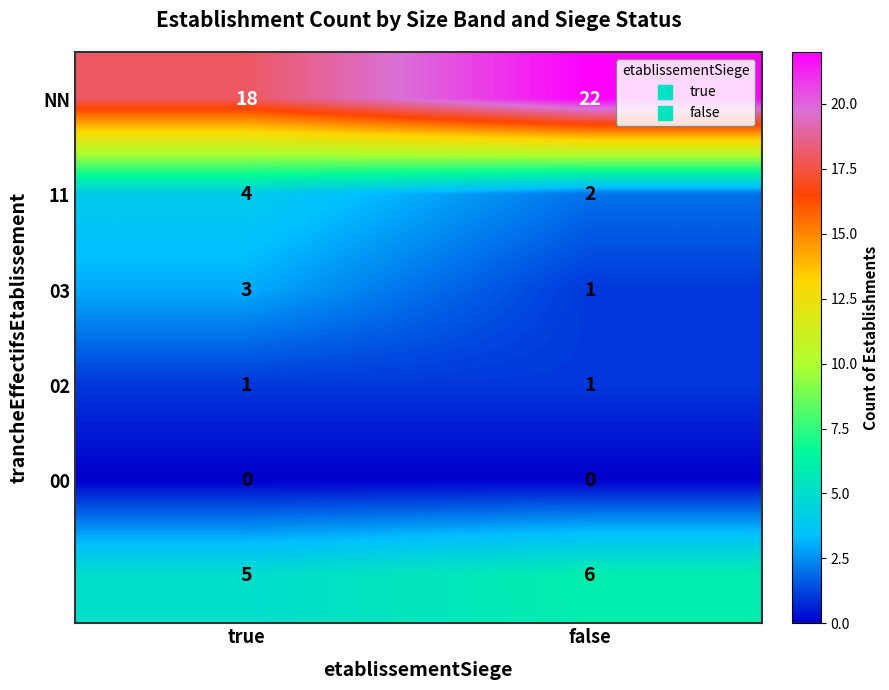

What is the difference between the highest and lowest values at false?

22